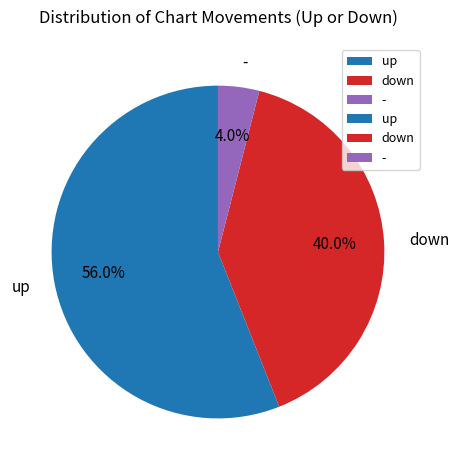

What percentage is the up slice, to the nearest percent?

56%